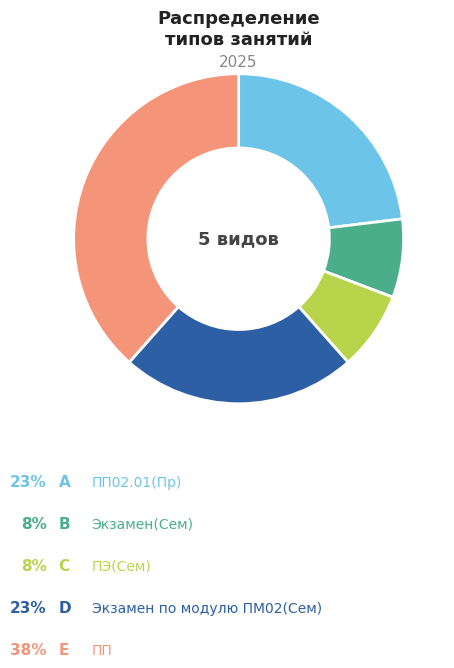

Count the number of slices in the pie.

5